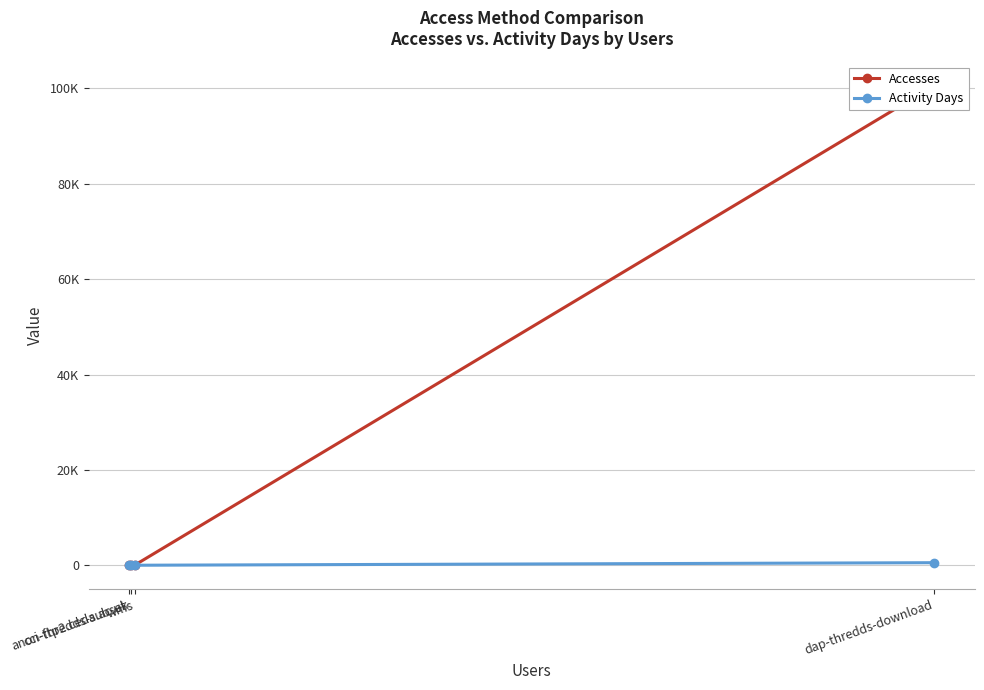

At which label is Accesses closest to 50310?

wms